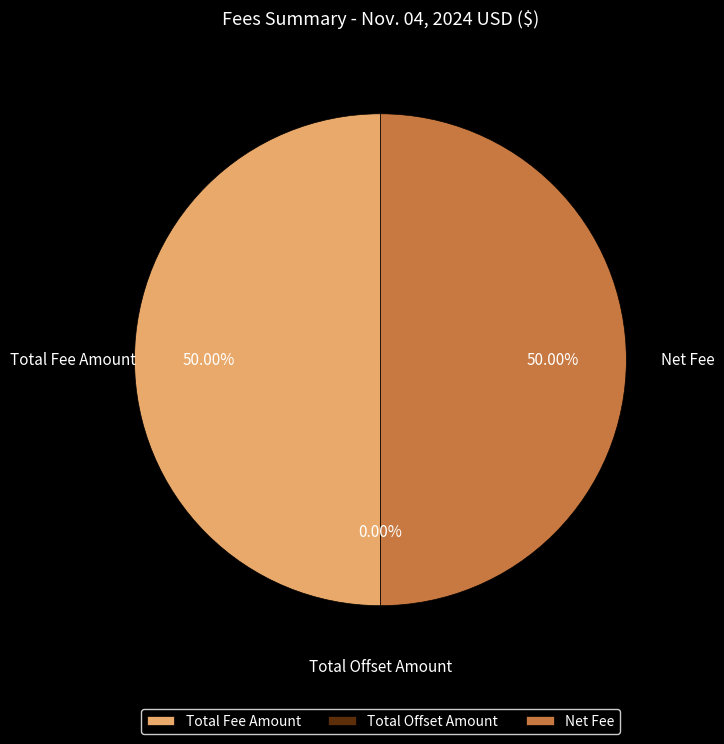

How much of the chart is everything except Net Fee?

50.0%